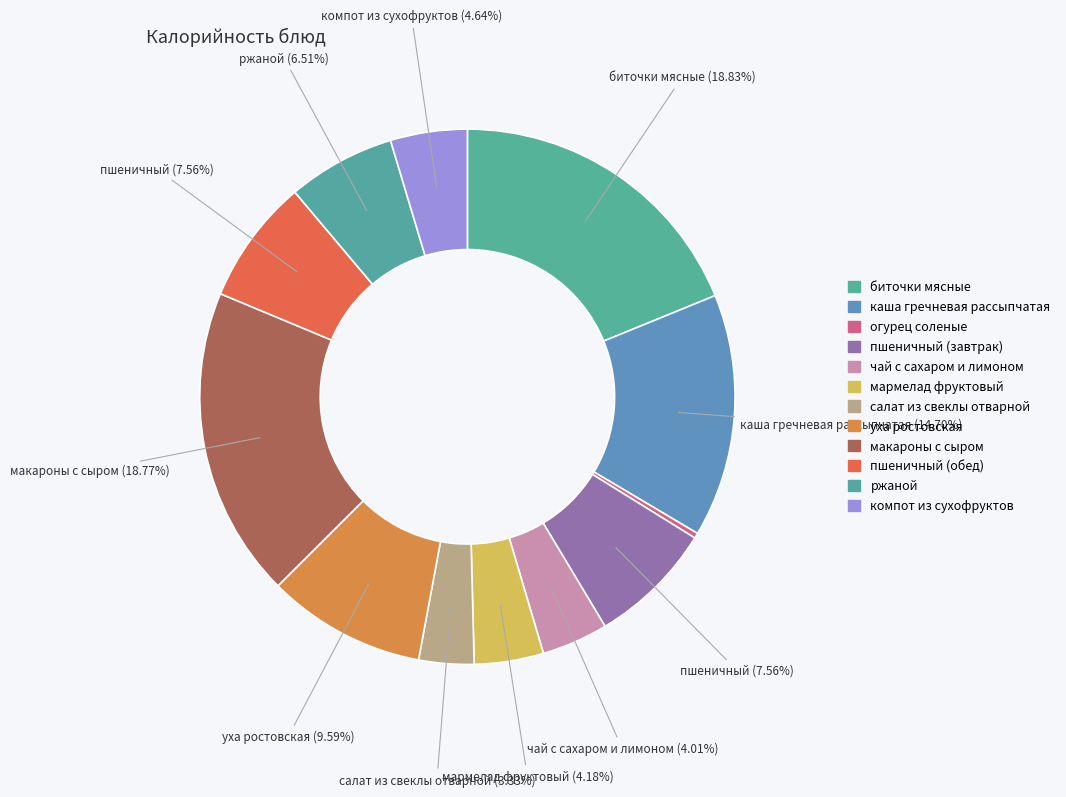

To the nearest percent, what is the difference between the largest and smallest slice percentages?

19%